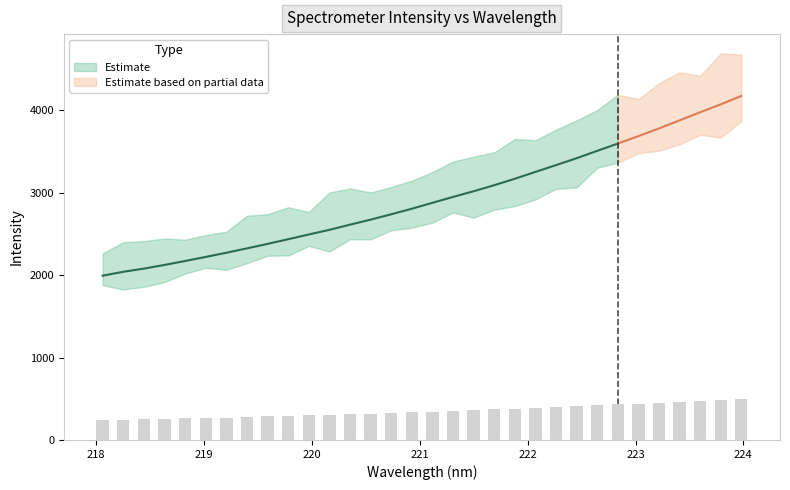

What is the value of the 22nd bar from the left?

390.2